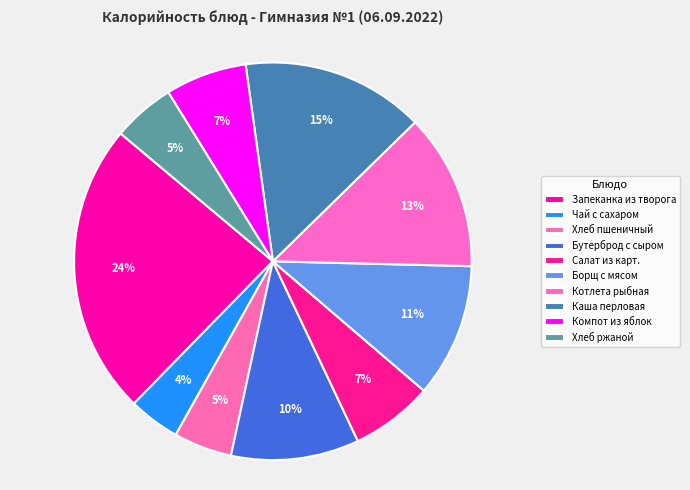

Which has a higher value, Котлета рыбная or Чай с сахаром?

Котлета рыбная